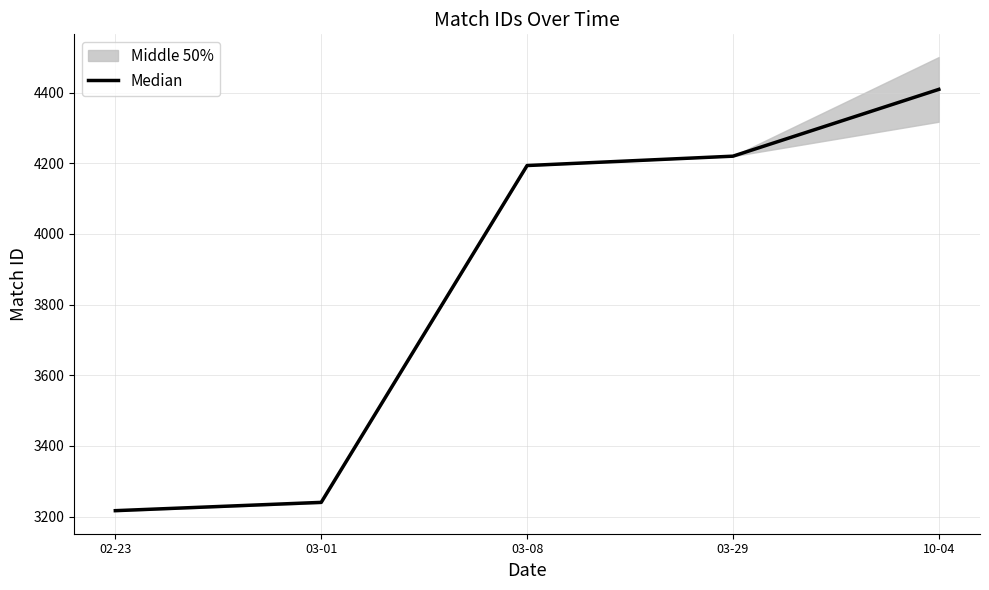

Rank the categories by value from highest to lowest.

10-04, 03-29, 03-08, 03-01, 02-23